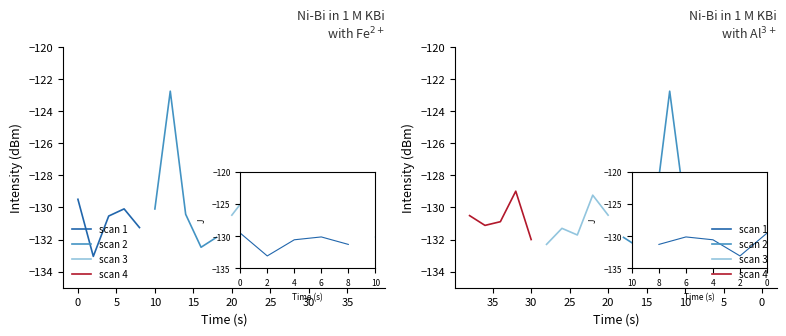

What is the smallest value displayed?

-133.0